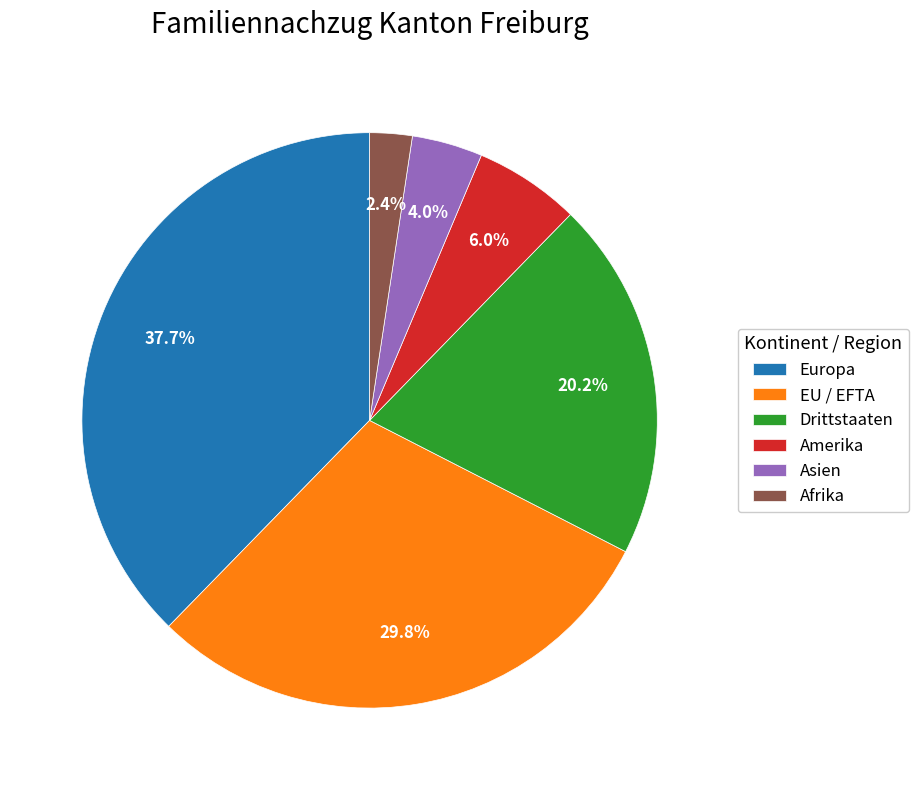

What percentage is the Afrika slice, to the nearest percent?

2%